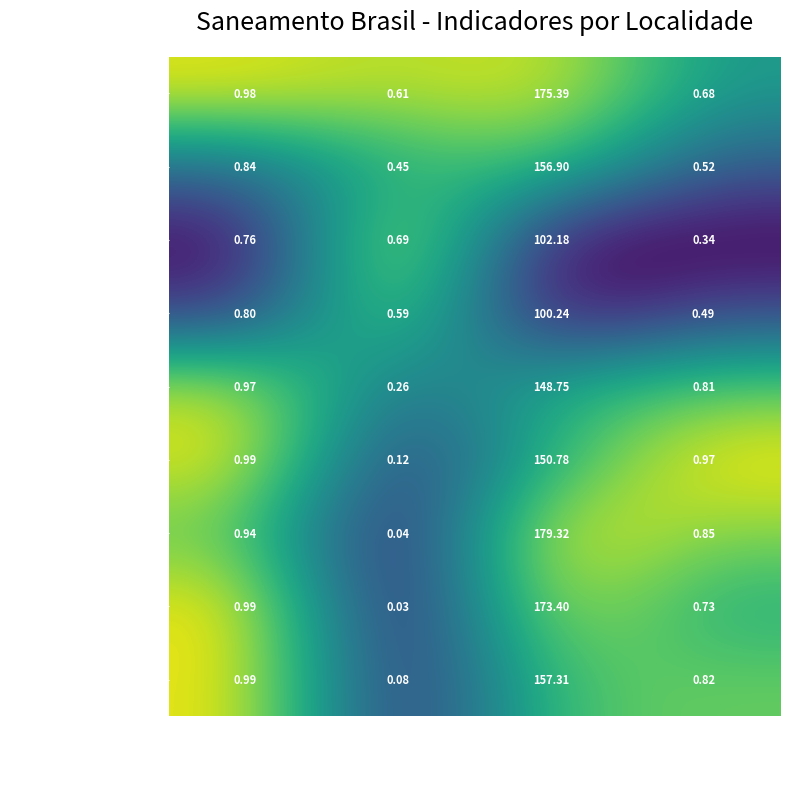

Which category has the highest value across all series?

Vol água per capita (L)